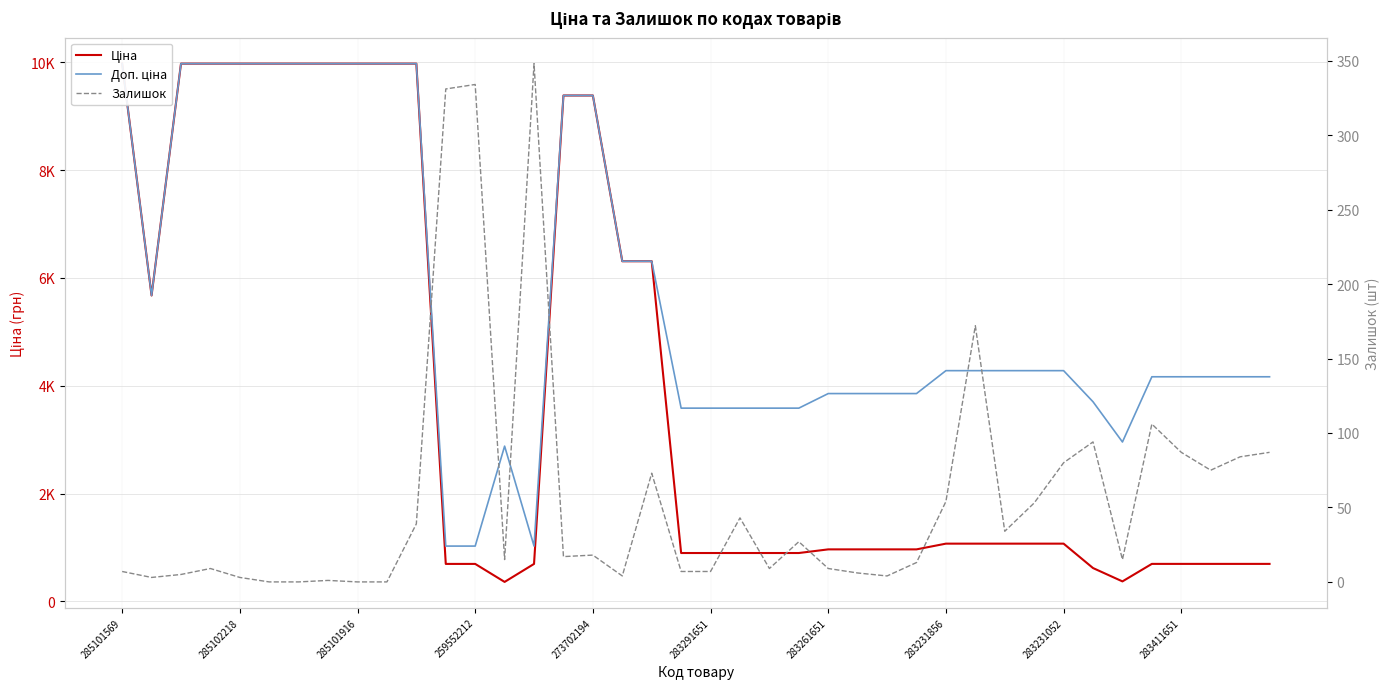

Which series has the largest total across all categories?

Доп. ціна